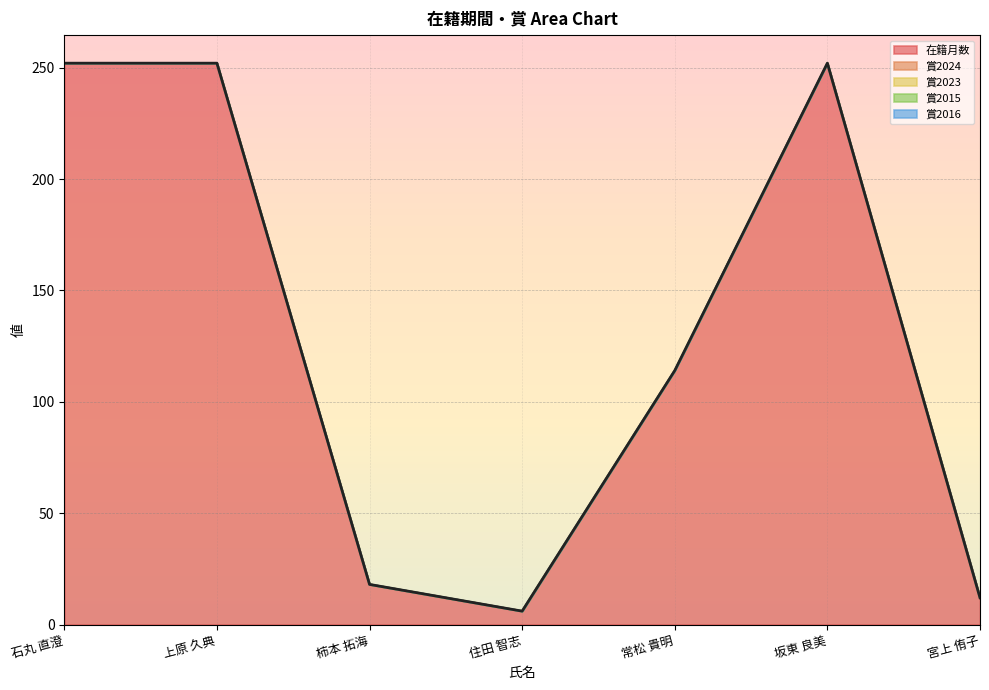

Reading left to right, transcribe all the data shown in this chart.

在籍月数: 石丸 直澄=252	上原 久典=252	柿本 拓海=18	住田 智志=6	常松 貴明=114	坂東 良美=252	宮上 侑子=12
賞2024: 石丸 直澄=0	上原 久典=0	柿本 拓海=0	住田 智志=0	常松 貴明=0	坂東 良美=0	宮上 侑子=0
賞2023: 石丸 直澄=0	上原 久典=0	柿本 拓海=0	住田 智志=0	常松 貴明=0	坂東 良美=0	宮上 侑子=0
賞2015: 石丸 直澄=0	上原 久典=0	柿本 拓海=0	住田 智志=0	常松 貴明=0	坂東 良美=0	宮上 侑子=0
賞2016: 石丸 直澄=0	上原 久典=0	柿本 拓海=0	住田 智志=0	常松 貴明=0	坂東 良美=0	宮上 侑子=0